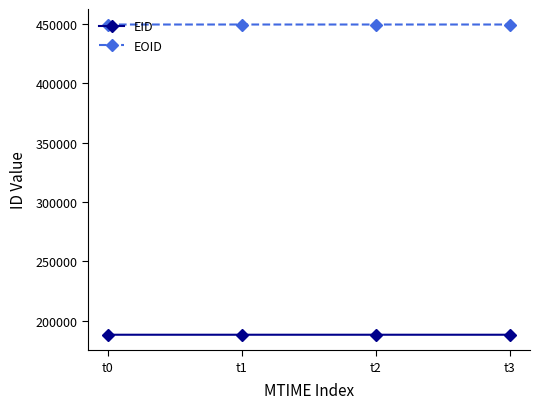

The EOID series shows 449673 at t1. True or false?

True